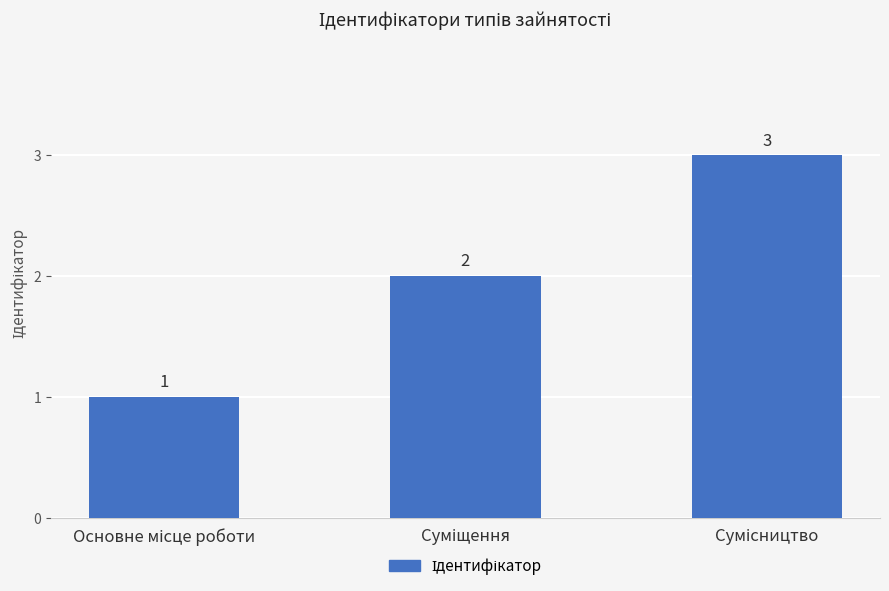

What is the difference between the second highest and minimum values?

1